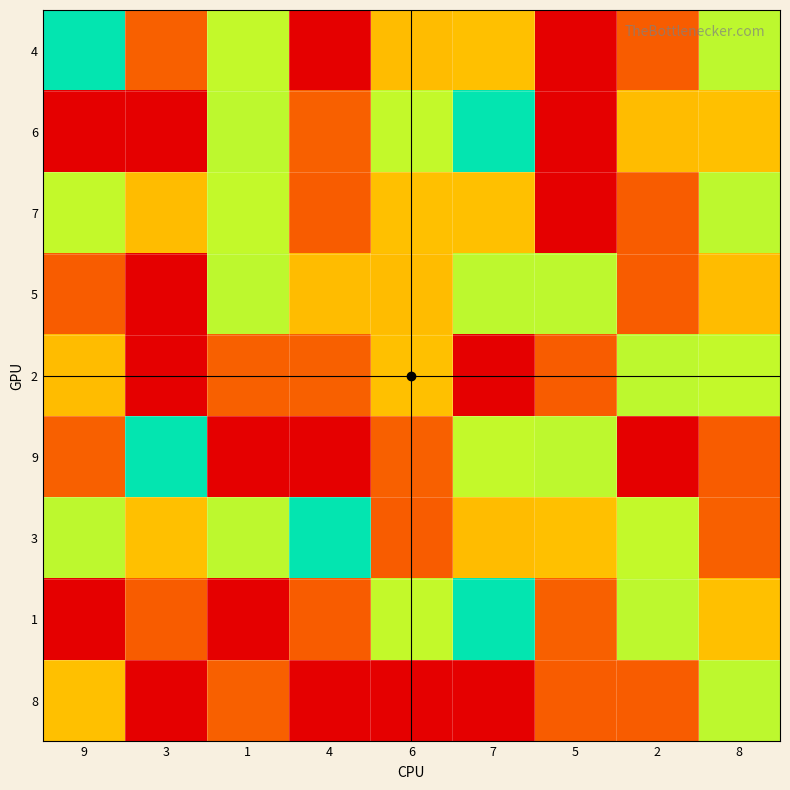

Reading left to right, what are all the values shown in this chart?

4: 9=5	3=2	1=6	4=1	6=7	7=3	5=9	2=8	8=4
6: 9=9	3=9	1=4	4=2	6=6	7=5	5=1	2=7	8=3
7: 9=6	3=7	1=6	4=8	6=3	7=3	5=9	2=8	8=4
5: 9=8	3=1	1=4	4=7	6=7	7=4	5=4	2=8	8=7
2: 9=7	3=1	1=2	4=2	6=3	7=1	5=8	2=4	8=6
9: 9=2	3=5	1=9	4=9	6=2	7=6	5=4	2=1	8=8
3: 9=4	3=3	1=4	4=5	6=8	7=7	5=3	2=6	8=2
1: 9=9	3=8	1=9	4=8	6=6	7=5	5=2	2=4	8=3
8: 9=3	3=1	1=2	4=1	6=9	7=9	5=8	2=8	8=4